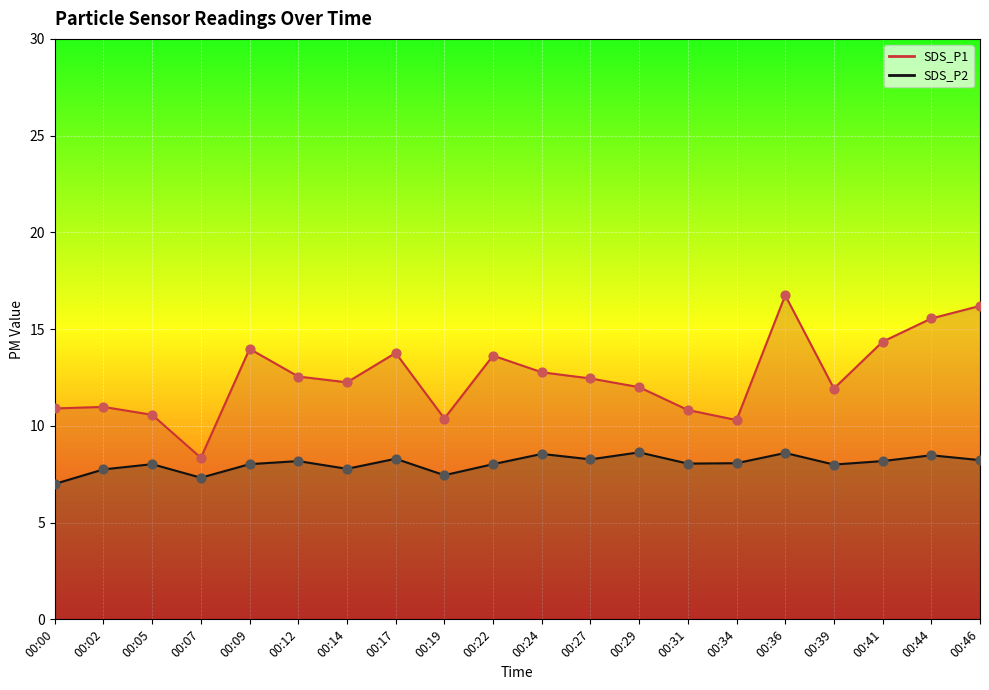

At how many categories does at least one series exceed 16?

2